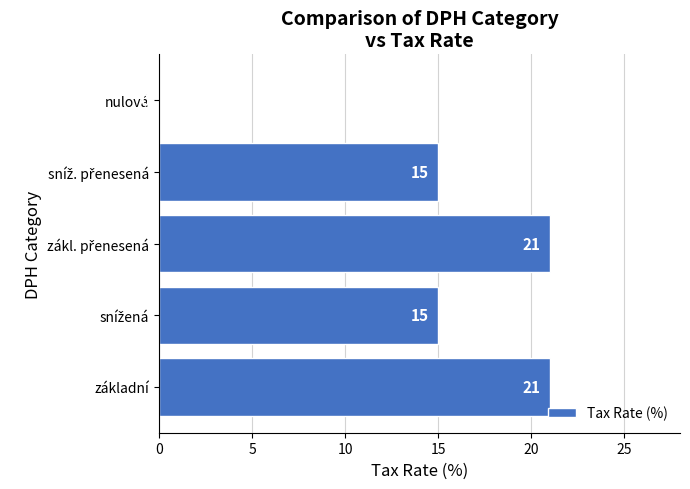

How many values are between 15 and 21?

4